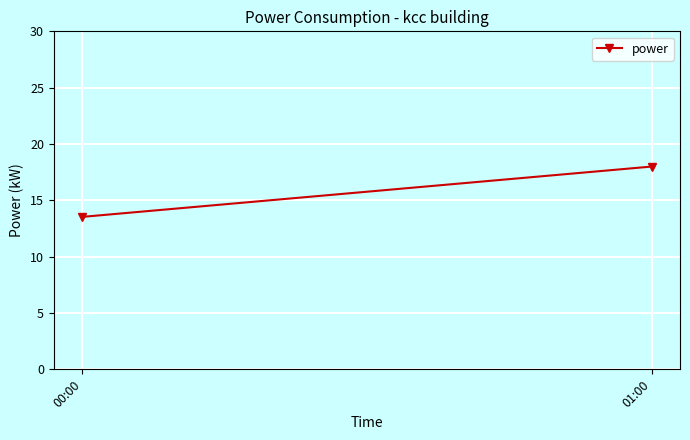

What is the greatest value displayed?

18.0